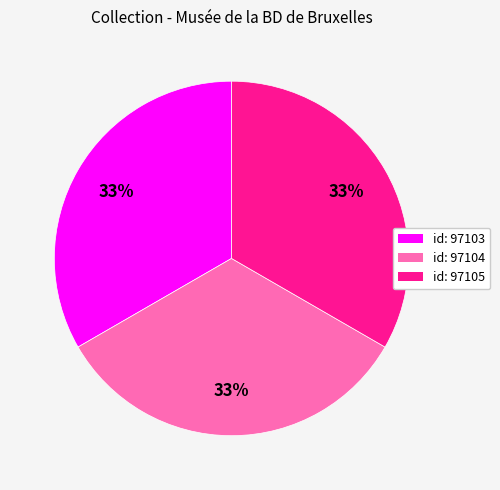

Does any single category account for the majority?

No